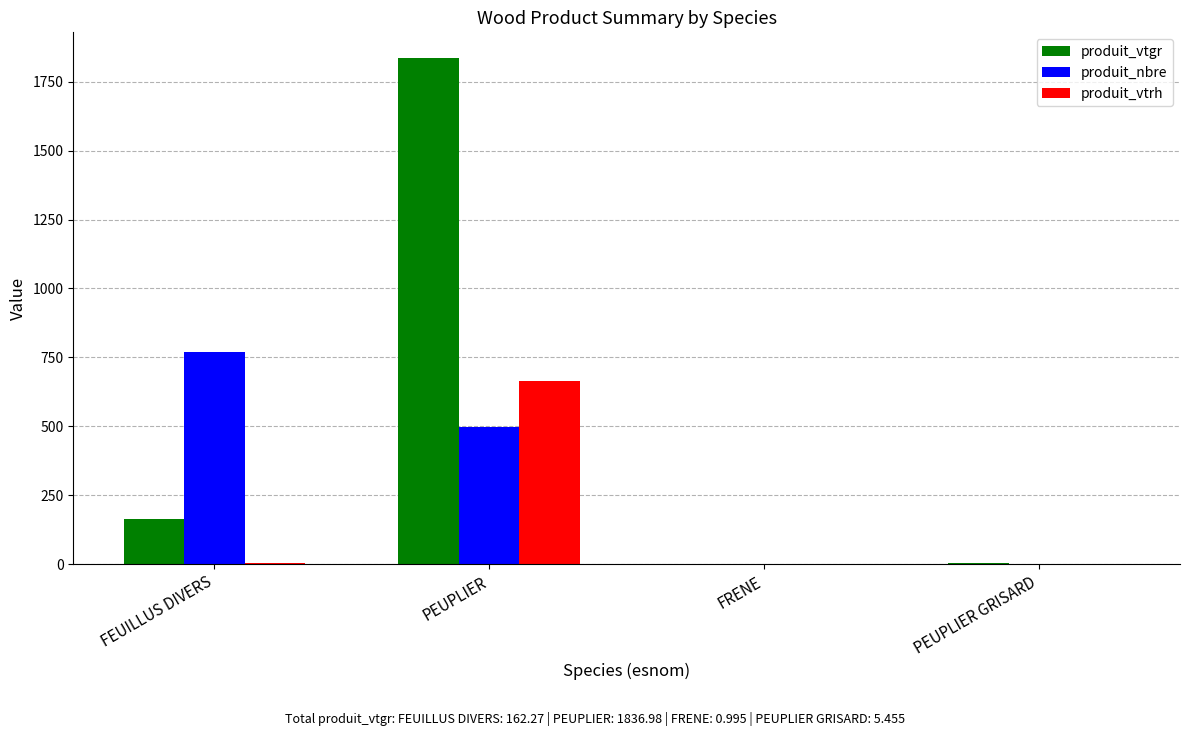

The value of produit_nbre at FEUILLUS DIVERS is 1352.6. True or false?

False